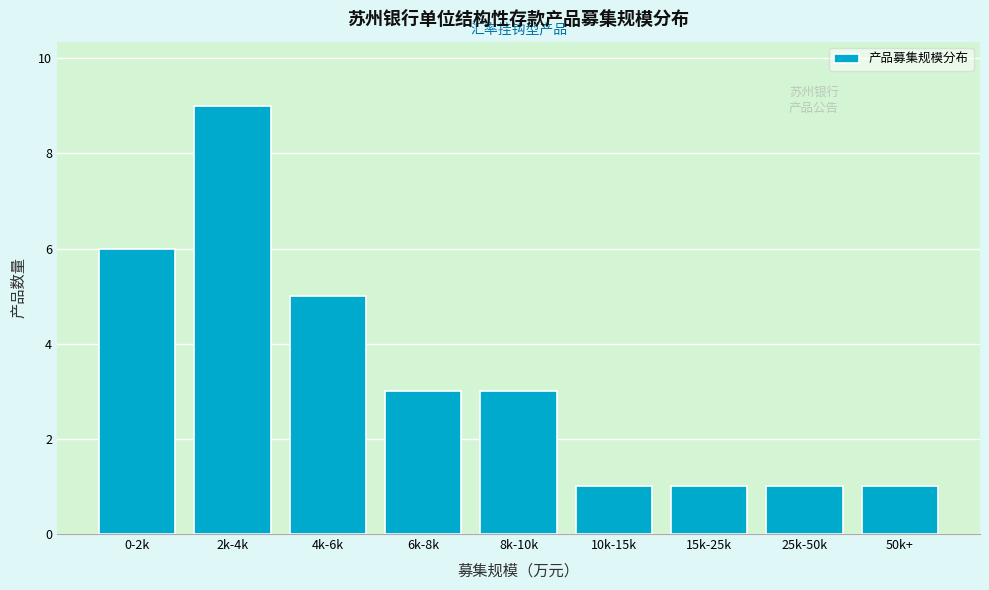

Reading left to right, list all the values displayed in this chart.

6	9	5	3	3	1	1	1	1